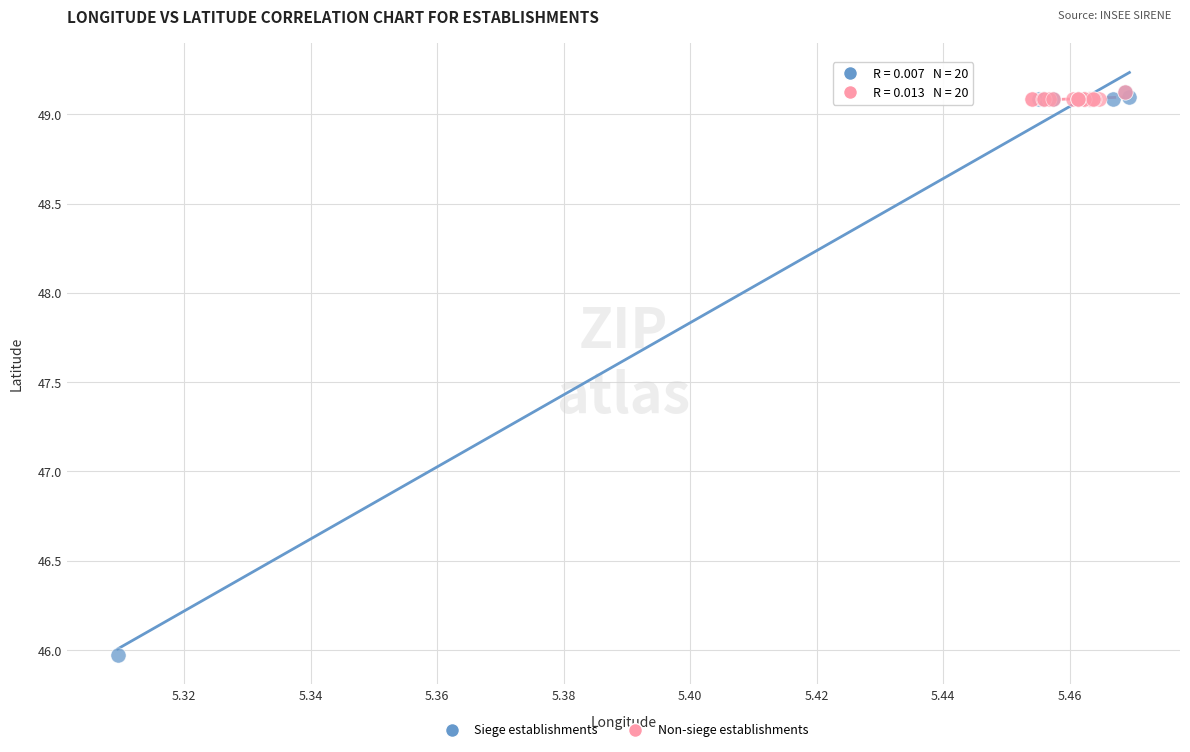

What are all the series names shown in the legend?

Siege establishments, Non-siege establishments